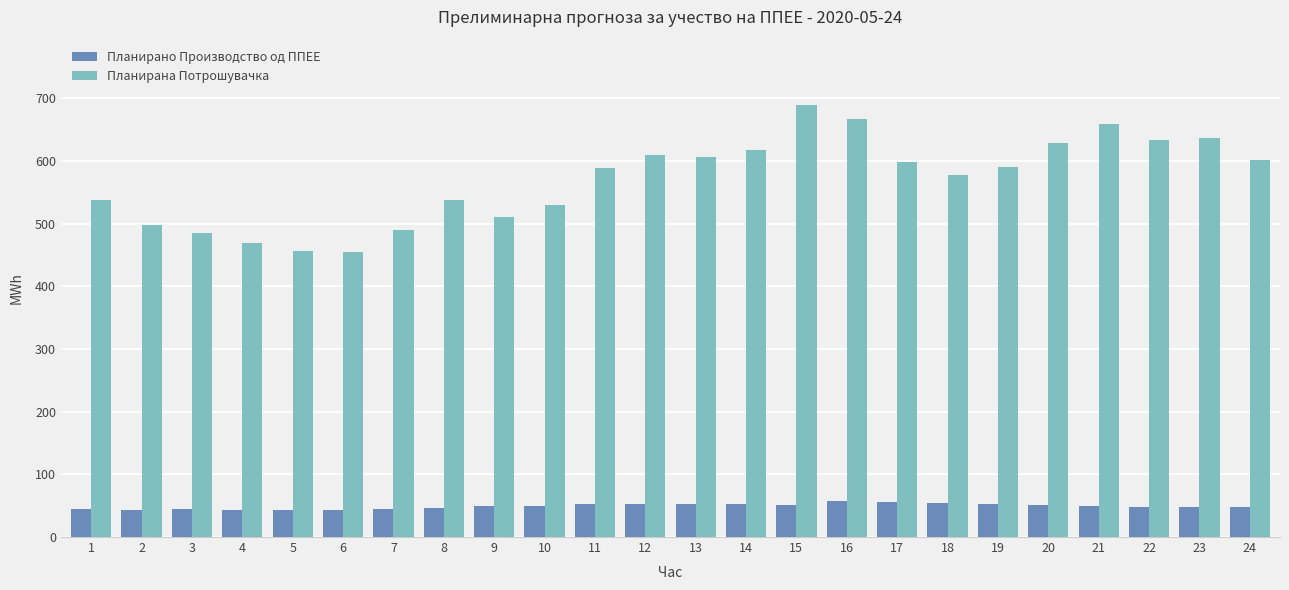

At how many categories does at least one series exceed 442?

24